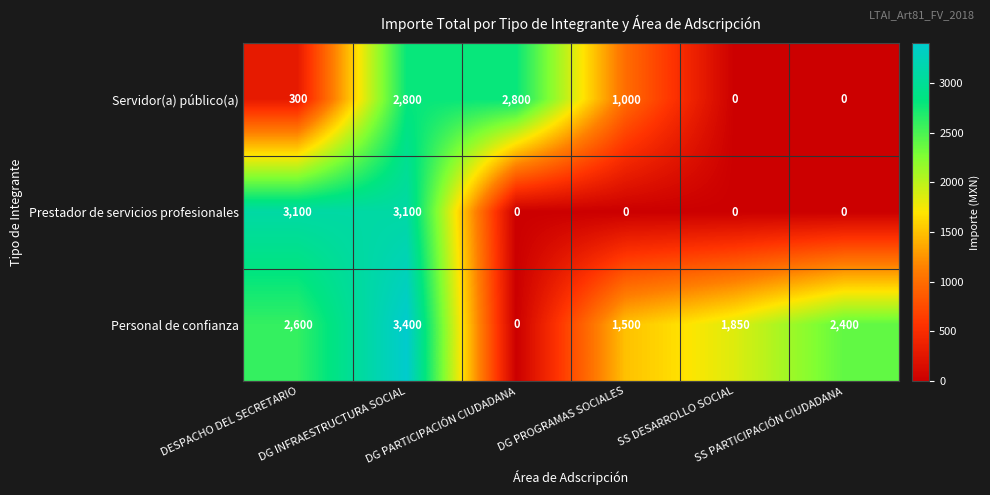

At how many categories does at least one series exceed 1984?

4